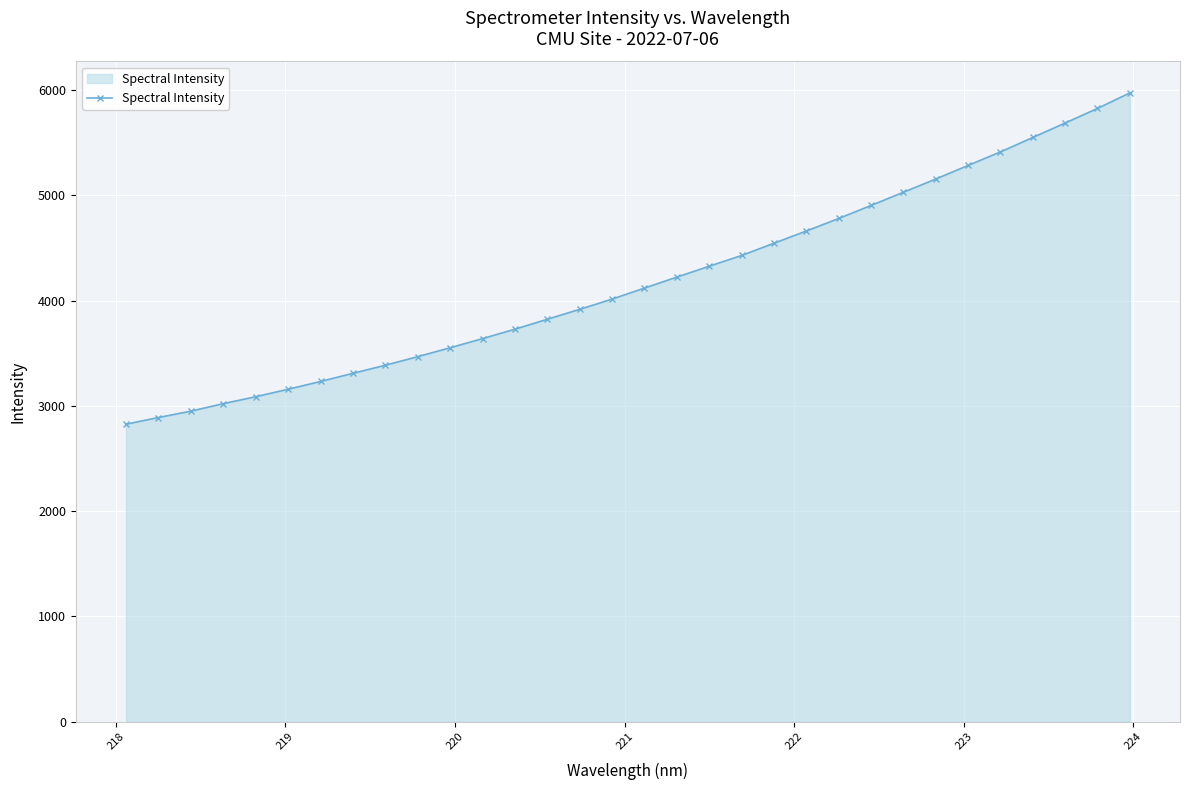

What is the difference between the maximum and minimum values?

3147.9